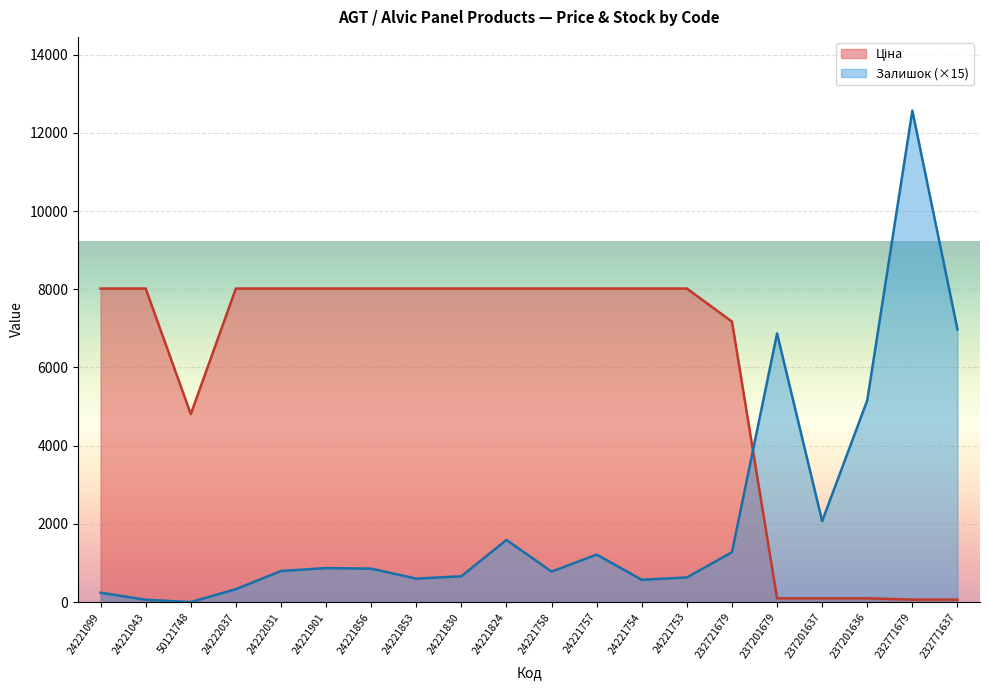

List the labels in order of Ціна value, largest first.

24221099, 24221043, 24222037, 24222031, 24221901, 24221856, 24221853, 24221830, 24221824, 24221758, 24221757, 24221754, 24221753, 232721679, 50121748, 237201679, 237201637, 237201636, 232771679, 232771637